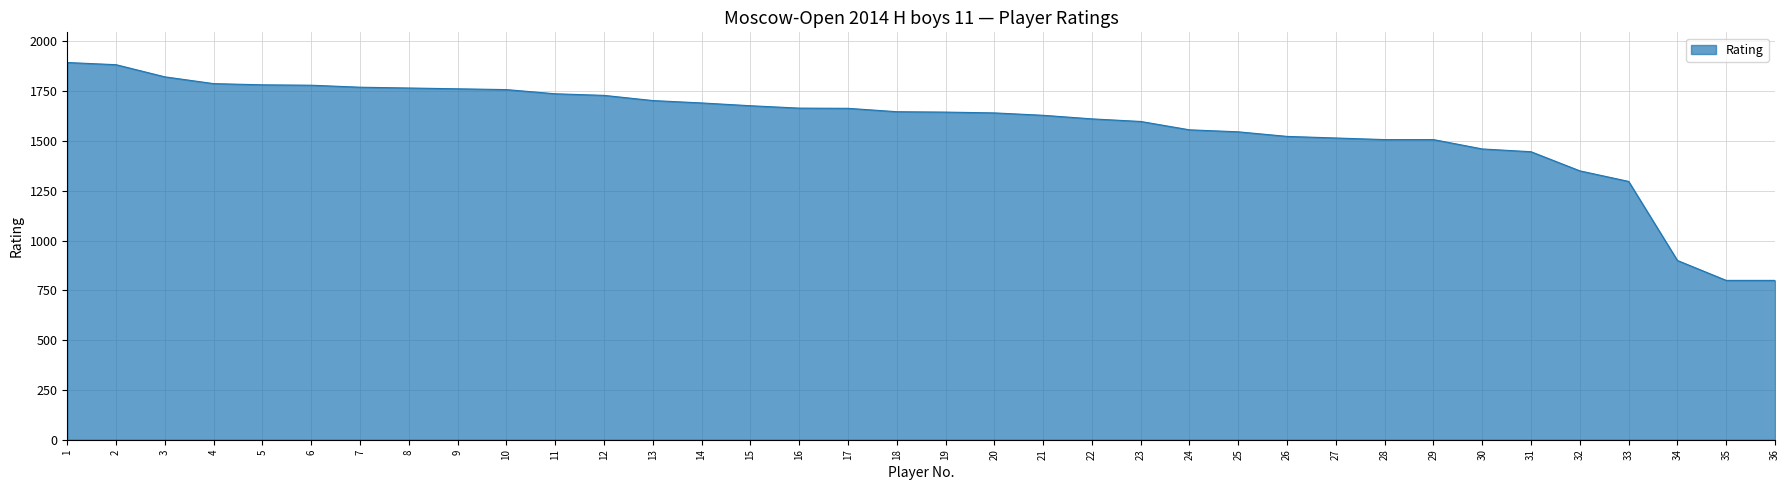

Count the number of categories in the chart.

36